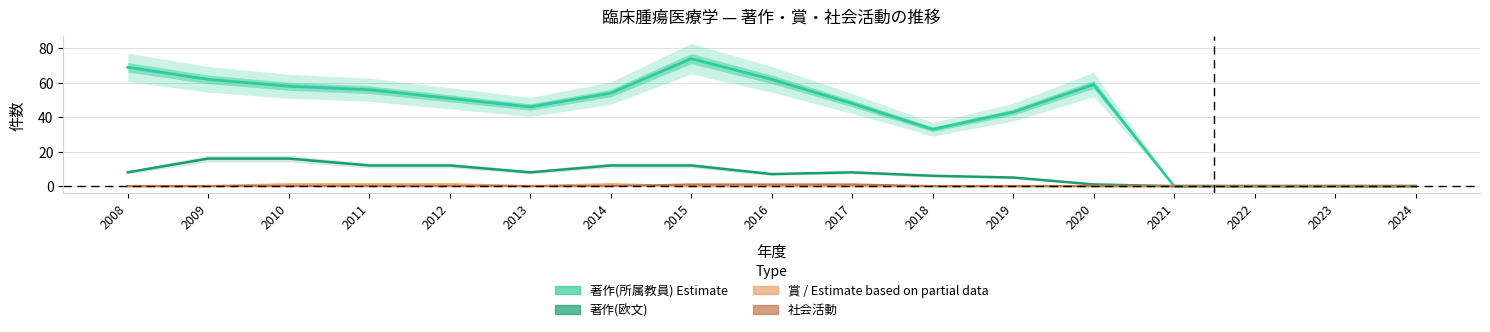

Count the 社会活動 values in the range 0 to 1.

17